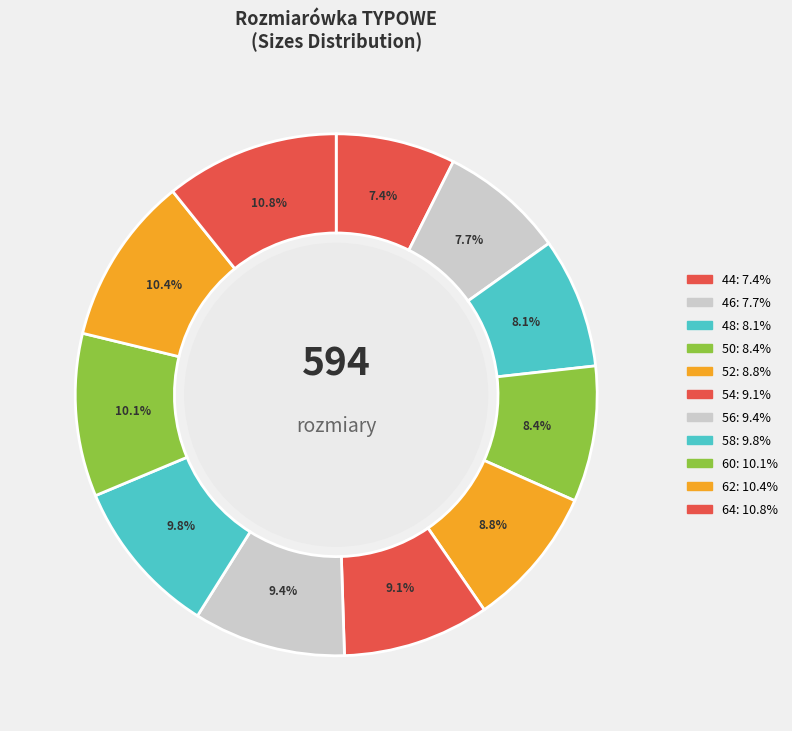

True or false: 64 accounts for 1% of the total.

False